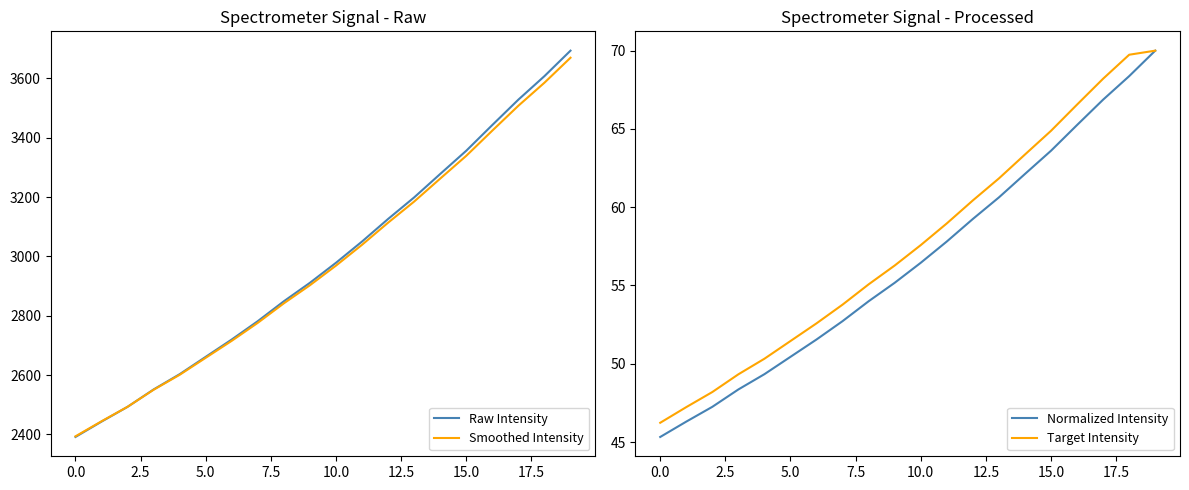

What is the highest value of the Smoothed Intensity series?

3669.7